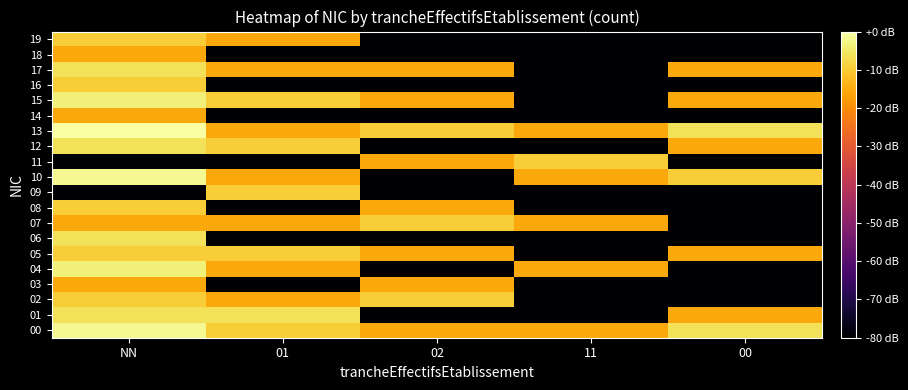

Reading right to left, transcribe all the data shown in this chart.

00: 00=-6.0	11=-15.6	02=-15.6	01=-9.5	NN=-1.6
01: 00=-15.6	11=-80.0	02=-80.0	01=-6.0	NN=-6.0
02: 00=-80.0	11=-80.0	02=-9.5	01=-15.6	NN=-9.5
03: 00=-80.0	11=-80.0	02=-15.6	01=-80.0	NN=-15.6
04: 00=-80.0	11=-15.6	02=-80.0	01=-15.6	NN=-3.5
05: 00=-15.6	11=-80.0	02=-15.6	01=-9.5	NN=-9.5
06: 00=-80.0	11=-80.0	02=-80.0	01=-80.0	NN=-6.0
07: 00=-80.0	11=-15.6	02=-9.5	01=-15.6	NN=-15.6
08: 00=-80.0	11=-80.0	02=-15.6	01=-80.0	NN=-9.5
09: 00=-80.0	11=-80.0	02=-80.0	01=-9.5	NN=-80.0
10: 00=-9.5	11=-15.6	02=-80.0	01=-15.6	NN=-1.6
11: 00=-80.0	11=-9.5	02=-15.6	01=-80.0	NN=-80.0
12: 00=-15.6	11=-80.0	02=-80.0	01=-9.5	NN=-6.0
13: 00=-6.0	11=-15.6	02=-9.5	01=-15.6	NN=0.0
14: 00=-80.0	11=-80.0	02=-80.0	01=-80.0	NN=-15.6
15: 00=-15.6	11=-80.0	02=-15.6	01=-9.5	NN=-3.5
16: 00=-80.0	11=-80.0	02=-80.0	01=-80.0	NN=-9.5
17: 00=-15.6	11=-80.0	02=-15.6	01=-15.6	NN=-6.0
18: 00=-80.0	11=-80.0	02=-80.0	01=-80.0	NN=-15.6
19: 00=-80.0	11=-80.0	02=-80.0	01=-15.6	NN=-9.5